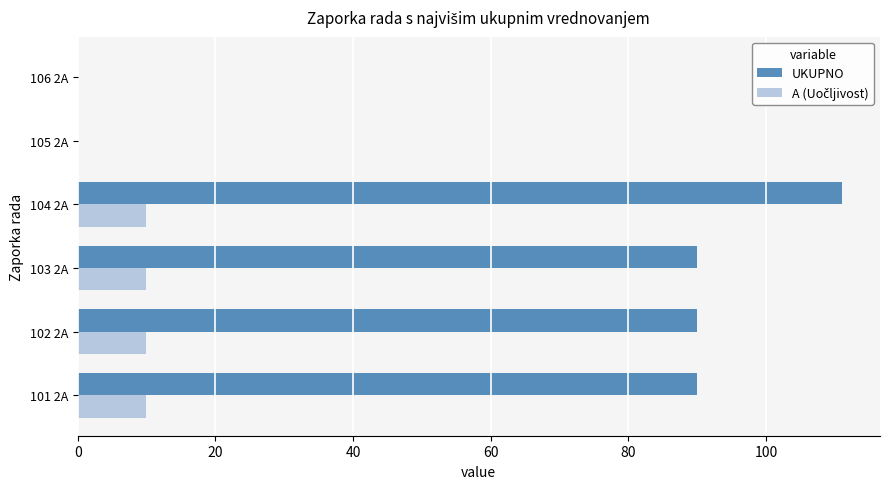

Which series has the largest total across all categories?

UKUPNO